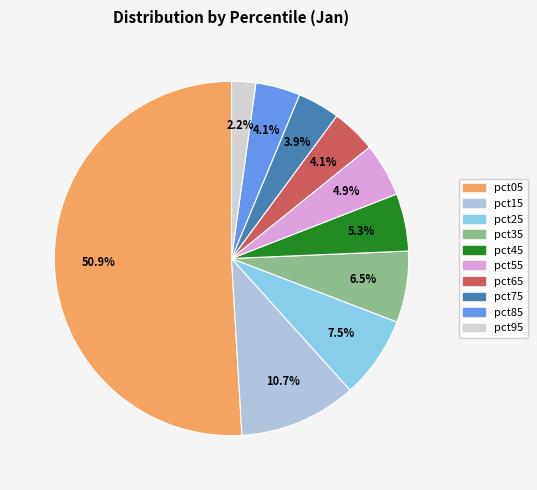

What is the largest slice in the pie chart?

pct05